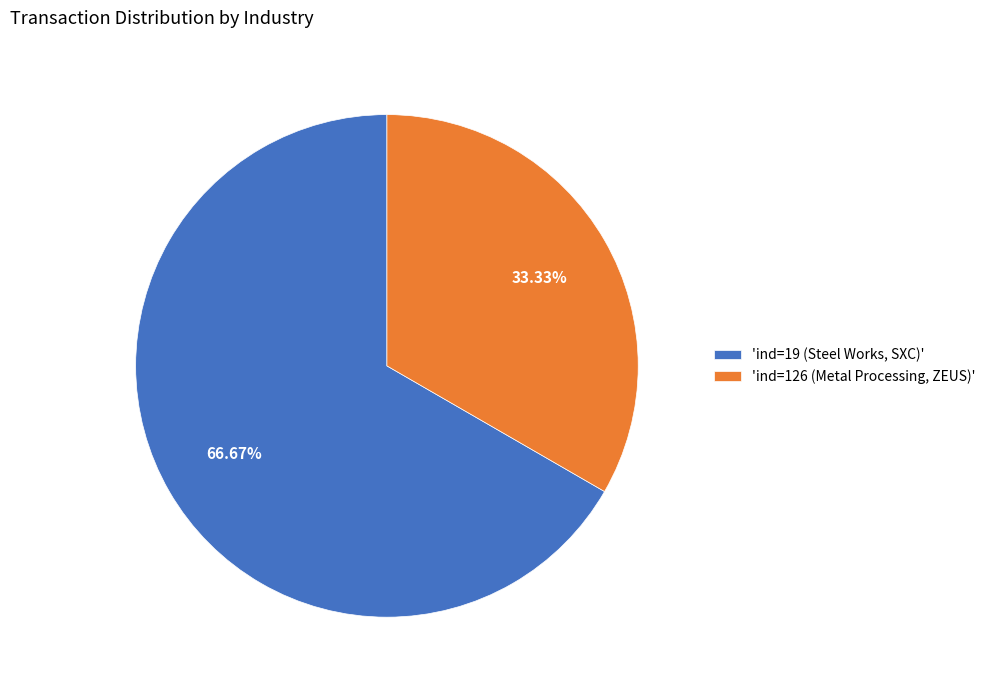

Rank the categories by value from lowest to highest.

'ind=126 (Metal Processing, ZEUS)', 'ind=19 (Steel Works, SXC)'